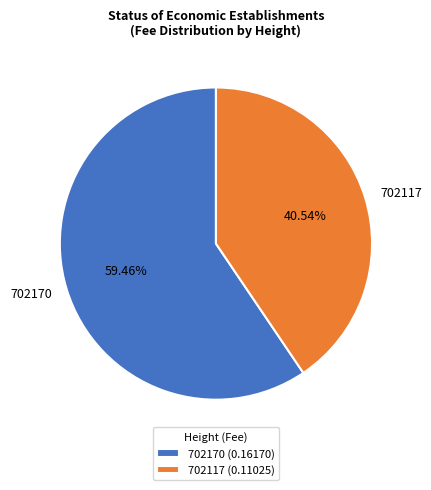

Which has a higher value, 702170 or 702117?

702170